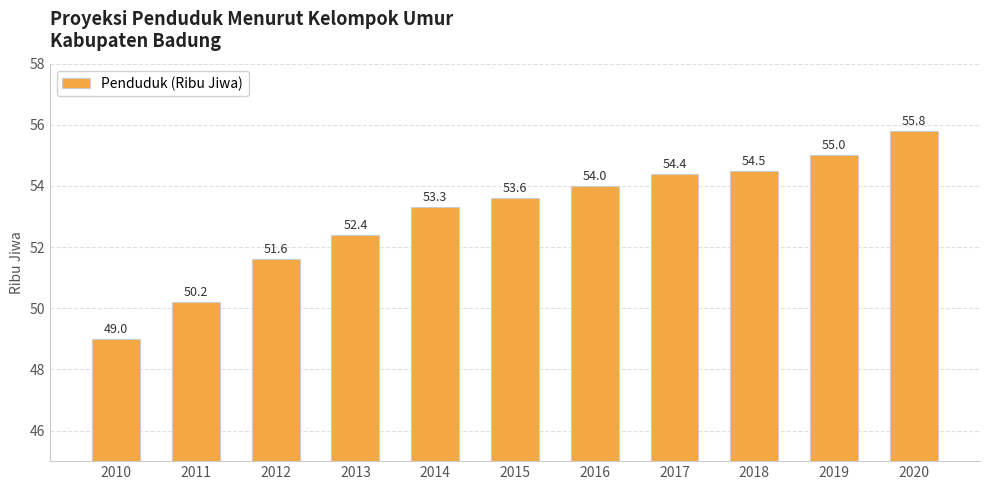

What is the value of the 8th bar from the left?

54.4